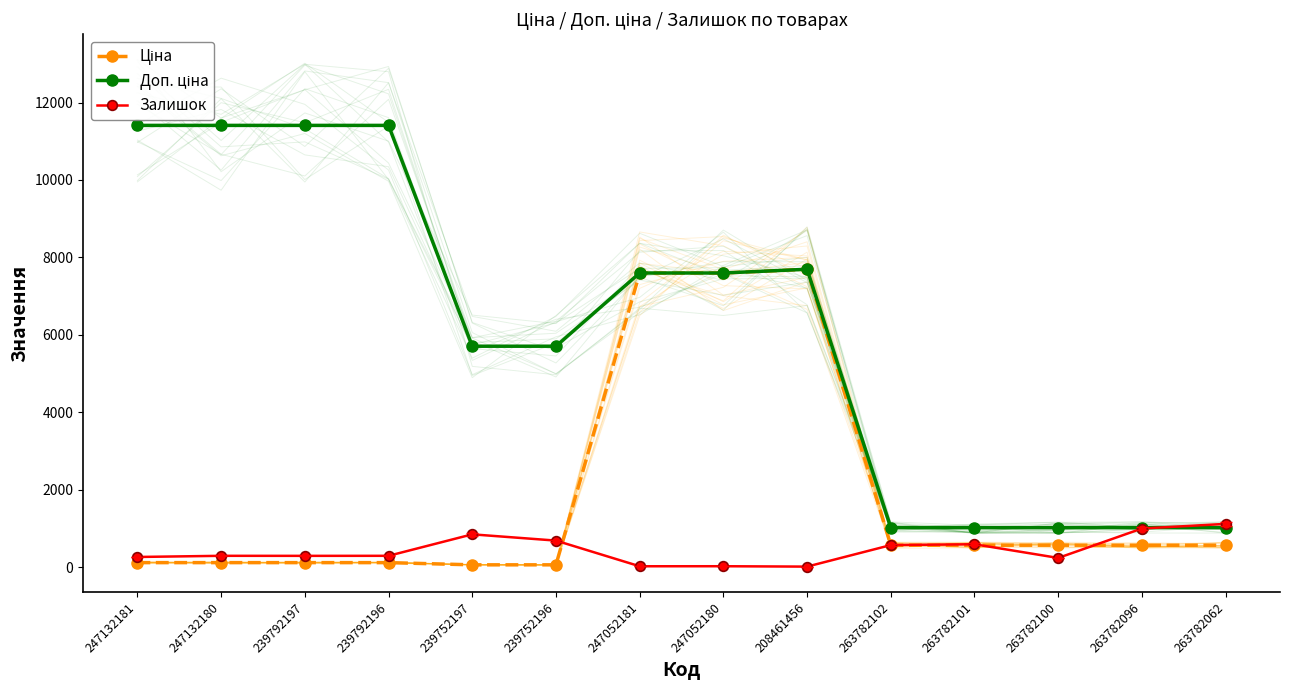

Is it true that Залишок equals 567.0 at 263782102?

True